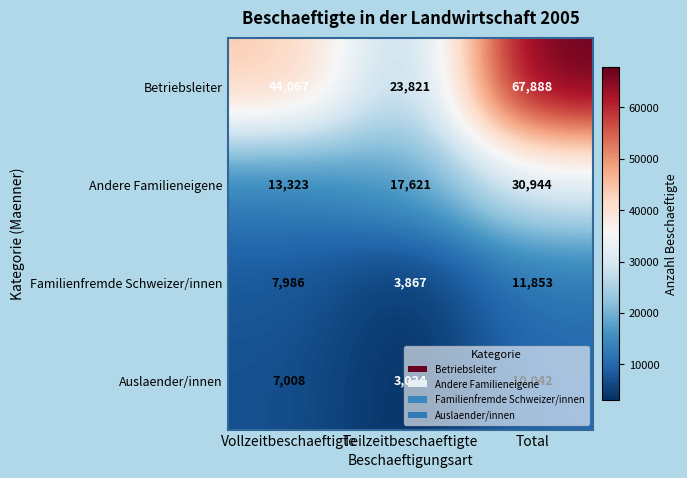

True or false: Familienfremde Schweizer/innen has a value of 7986 at Vollzeitbeschaeftigte.

True